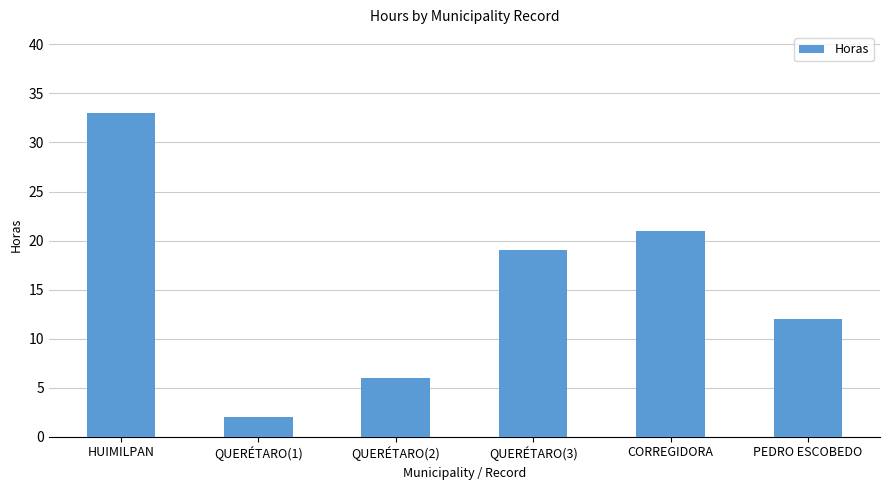

Does the chart contain stacked bars?

No